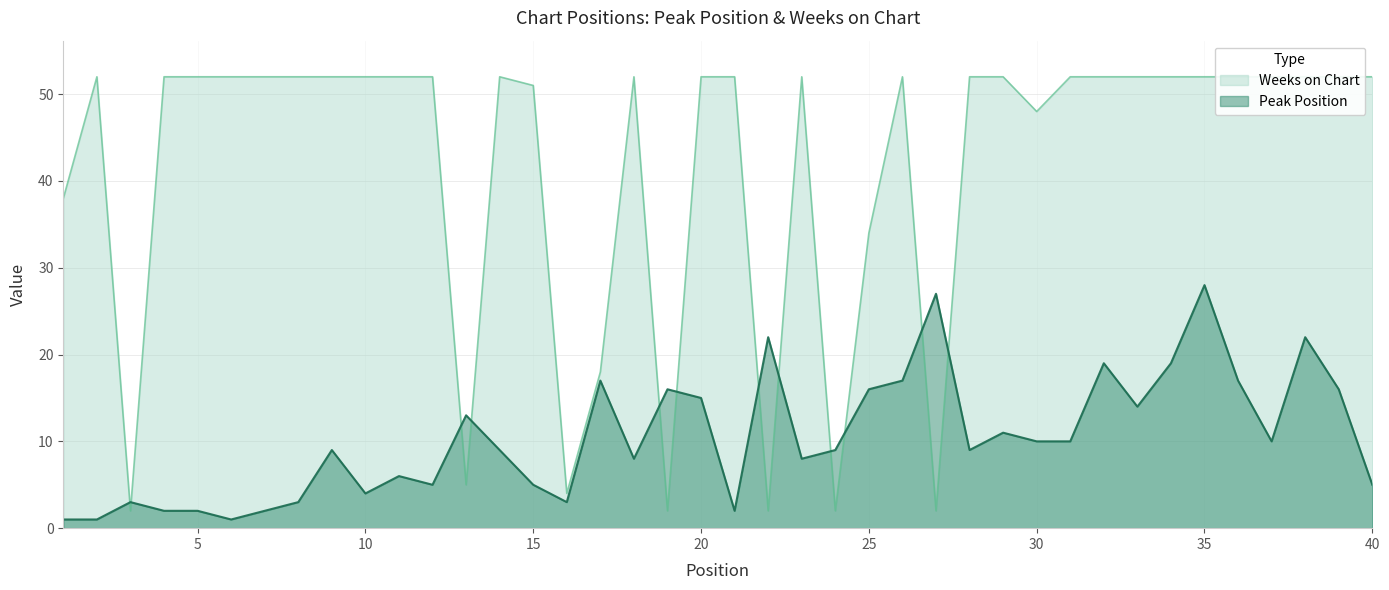

At which category does Peak Position reach its first local peak?

3